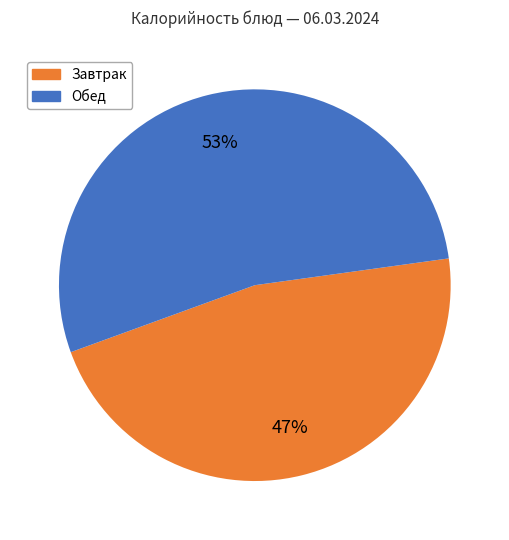

Is there any slice that represents more than half of the pie?

Yes